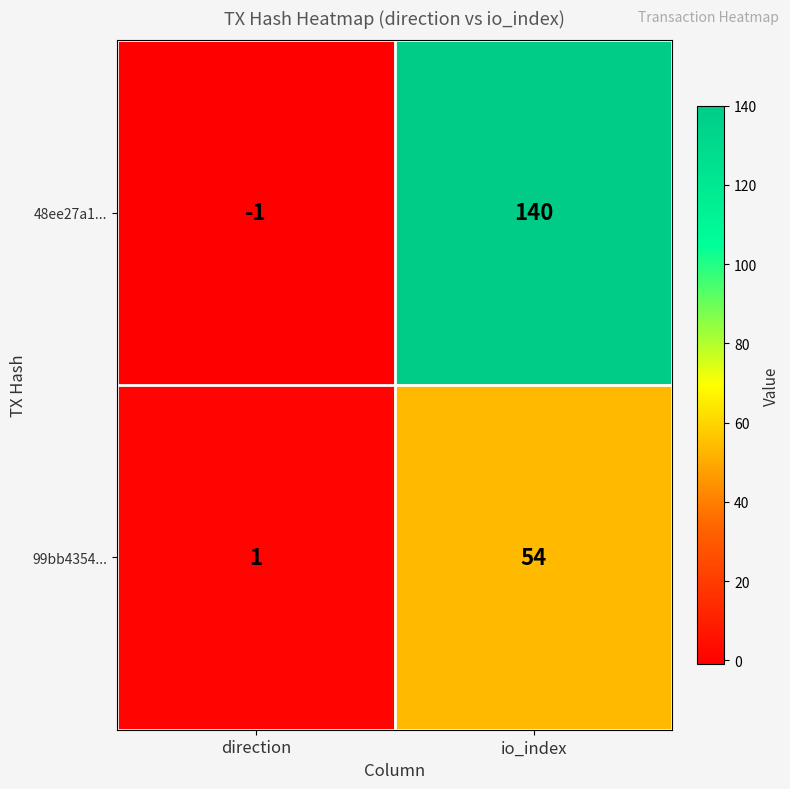

List the labels in order of 99bb4354... value, largest first.

io_index, direction